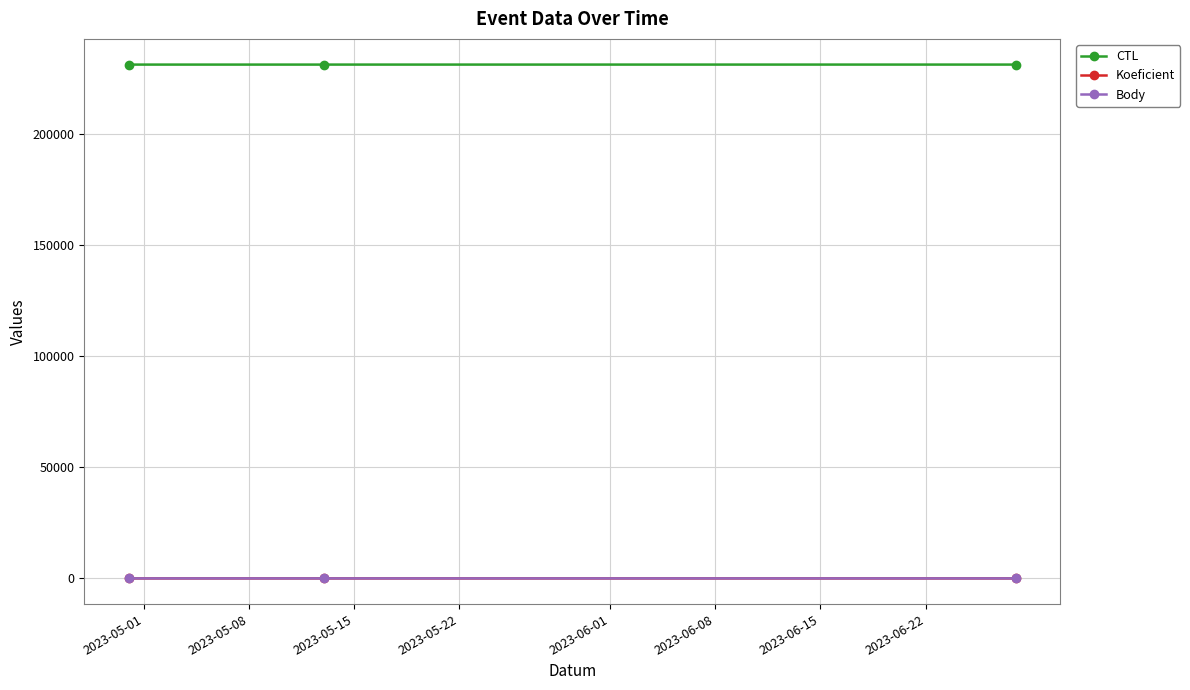

Which series has the widest spread of values?

CTL